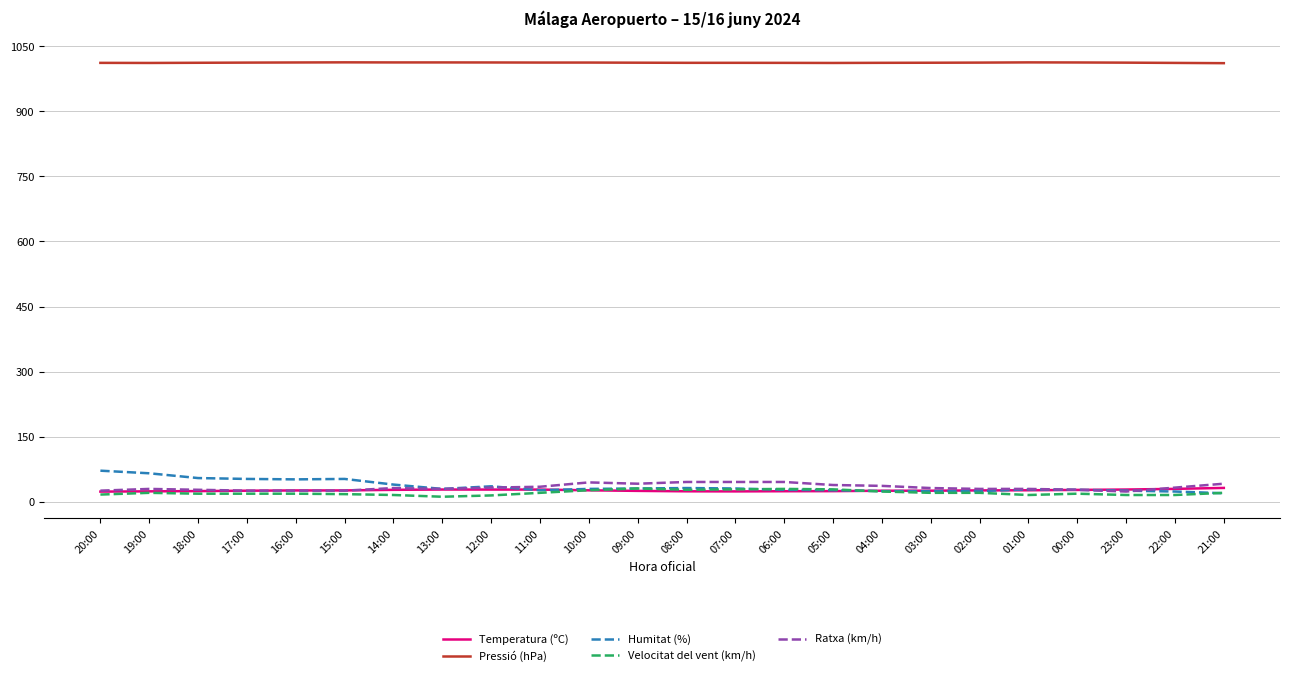

What is the maximum value for Temperatura (ºC)?

32.3